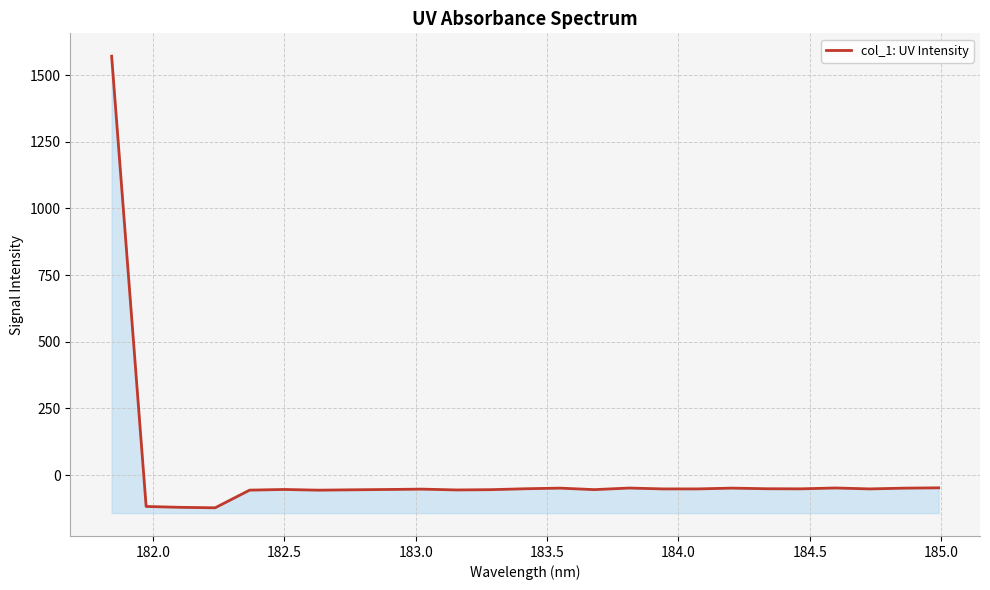

Reading left to right, what are all the values shown in this chart?

1570.7	-117.5	-120.8	-122.5	-56.3	-53.8	-56.4	-55.0	-53.8	-52.5	-55.6	-54.5	-51.1	-48.8	-54.4	-48.4	-51.7	-51.6	-48.7	-51.0	-51.4	-48.2	-51.6	-48.8	-47.6